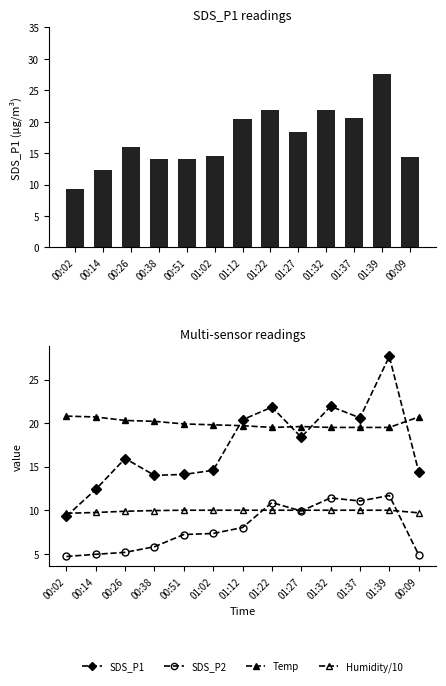

Which category has the highest value in the Temp series?

00:02